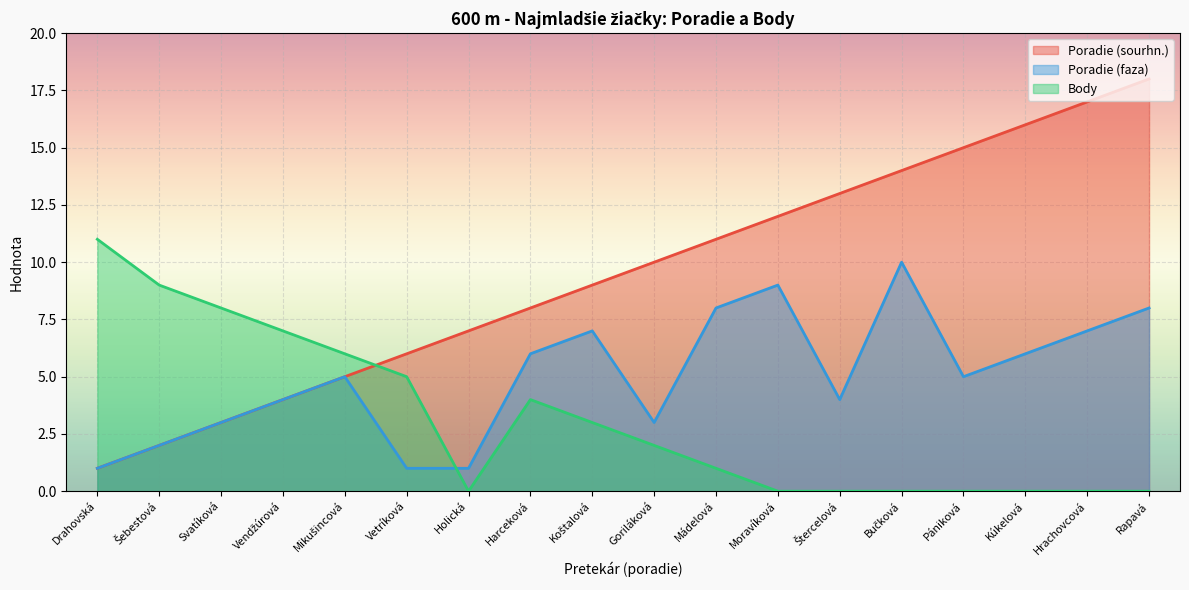

Reading right to left, extract all data points from this chart.

Poradie (sourhn.): Rapavá=18	Hrachovcová=17	Kúkelová=16	Pániková=15	Bučková=14	Štercelová=13	Moravíková=12	Mádelová=11	Goriláková=10	Koštalová=9	Harceková=8	Holická=7	Vetríková=6	Mikušincová=5	Vendžúrová=4	Svatíková=3	Šebestová=2	Drahovská=1
Poradie (faza): Rapavá=8	Hrachovcová=7	Kúkelová=6	Pániková=5	Bučková=10	Štercelová=4	Moravíková=9	Mádelová=8	Goriláková=3	Koštalová=7	Harceková=6	Holická=1	Vetríková=1	Mikušincová=5	Vendžúrová=4	Svatíková=3	Šebestová=2	Drahovská=1
Body: Rapavá=0	Hrachovcová=0	Kúkelová=0	Pániková=0	Bučková=0	Štercelová=0	Moravíková=0	Mádelová=1	Goriláková=2	Koštalová=3	Harceková=4	Holická=0	Vetríková=5	Mikušincová=6	Vendžúrová=7	Svatíková=8	Šebestová=9	Drahovská=11